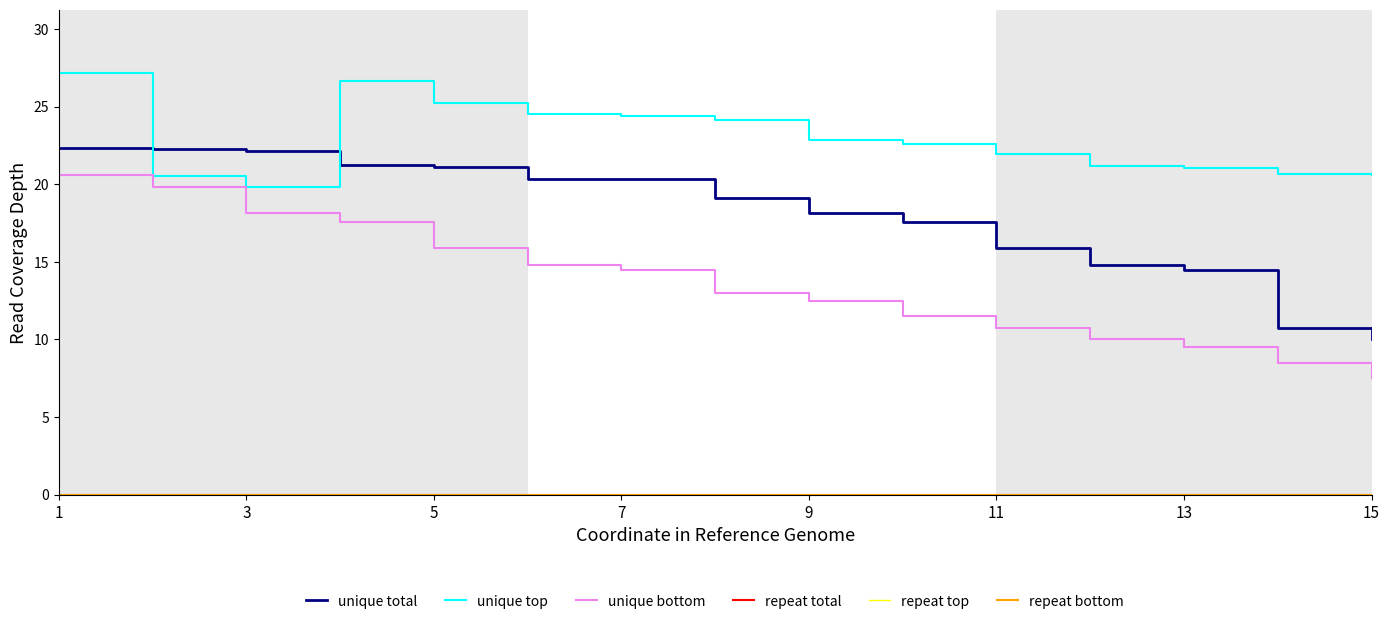

At which category is the sum across all series the highest?

1